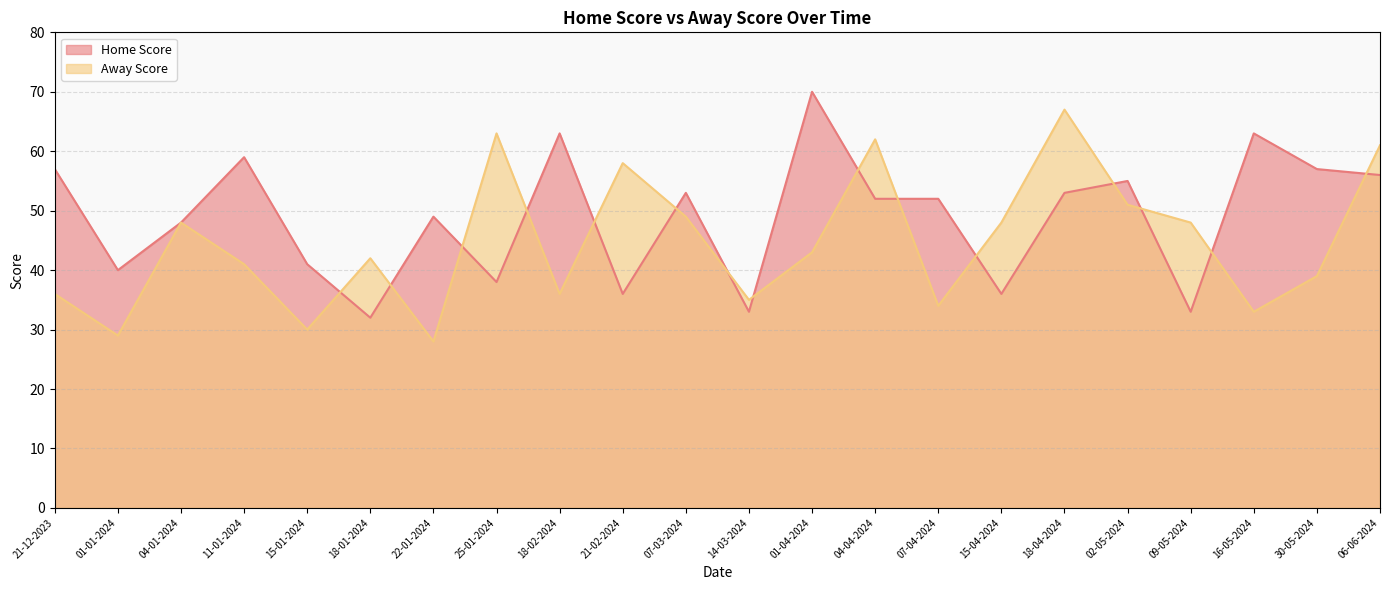

What is the minimum value for Home Score?

32